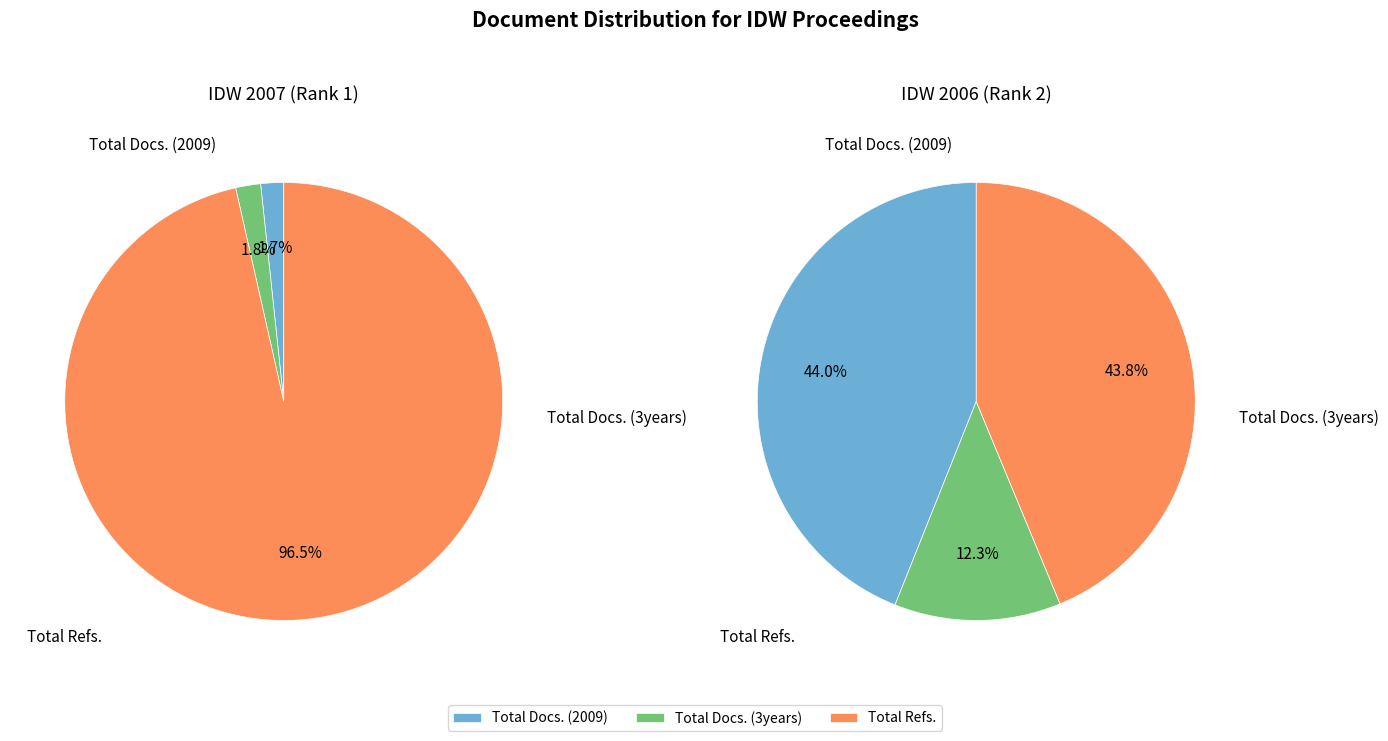

What percentage is NOT represented by Total Docs. (3years)?

98.2%